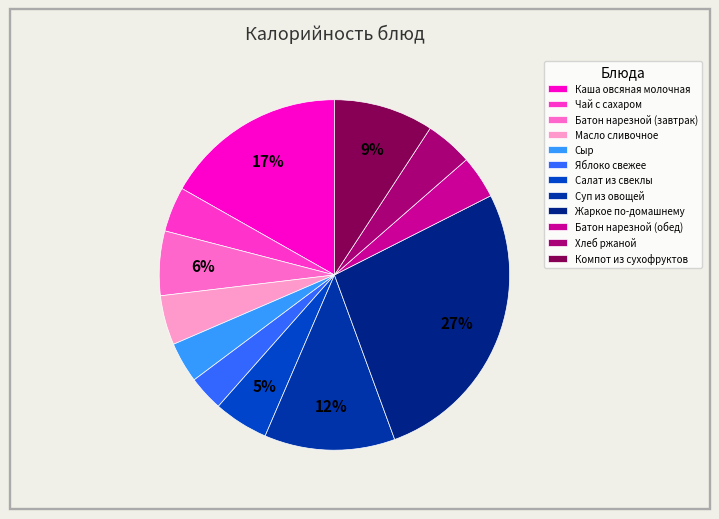

What percentage is the Сыр slice, to the nearest percent?

4%